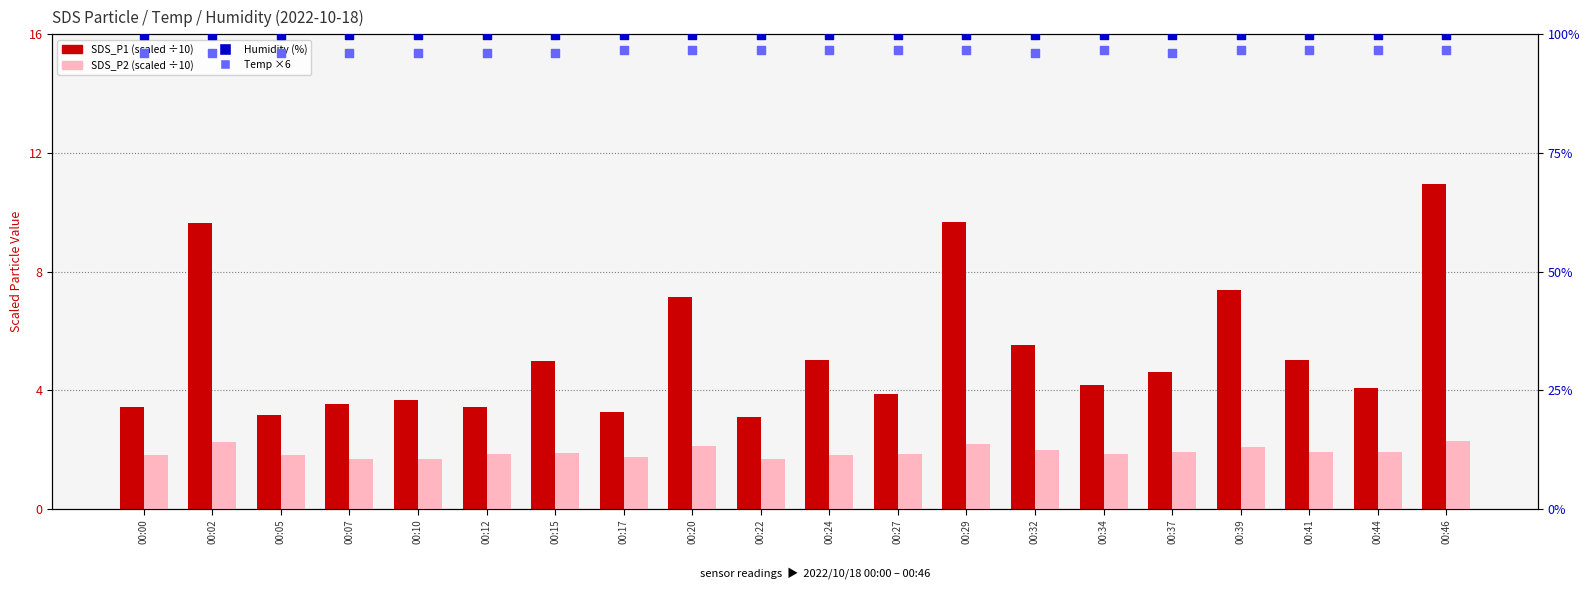

Which series contains the highest Y value?

Humidity